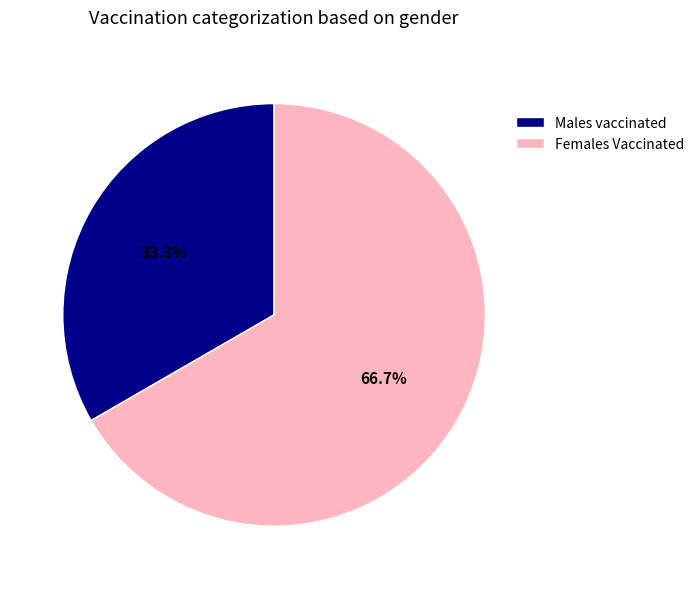

How many slices are in this pie chart?

2